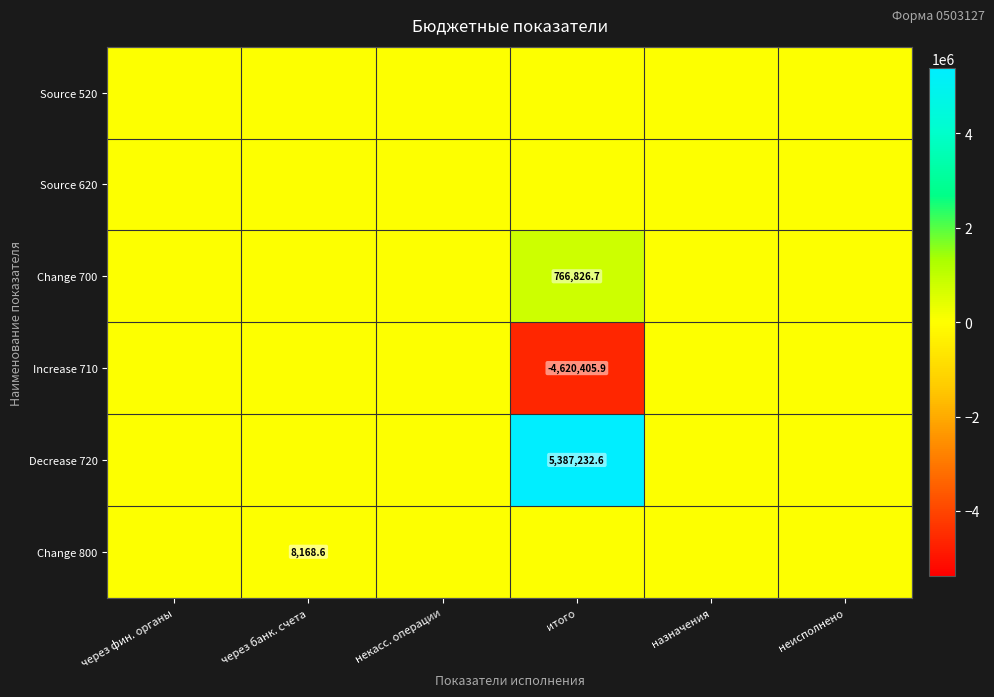

The value of Change 800 at через банк. счета is 8168.6. True or false?

True